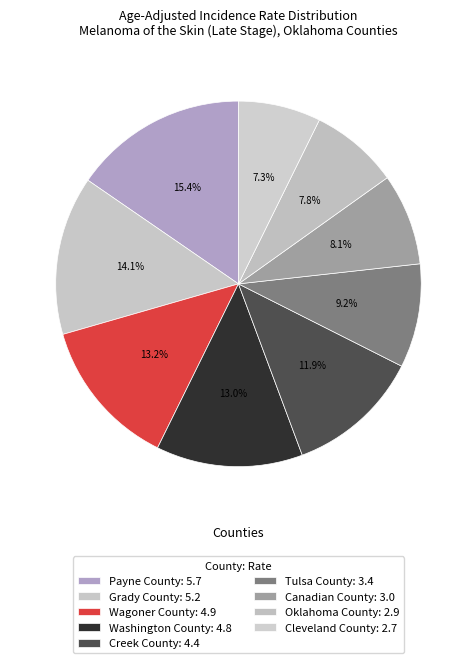

True or false: Grady County accounts for 6% of the total.

False